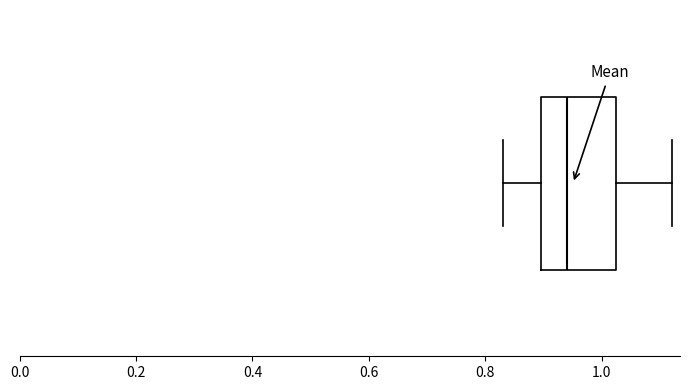

Where does the left whisker of the box end on the x-axis? The values are not printed on the chart, so give them approximately, as read against the axis.

0.84